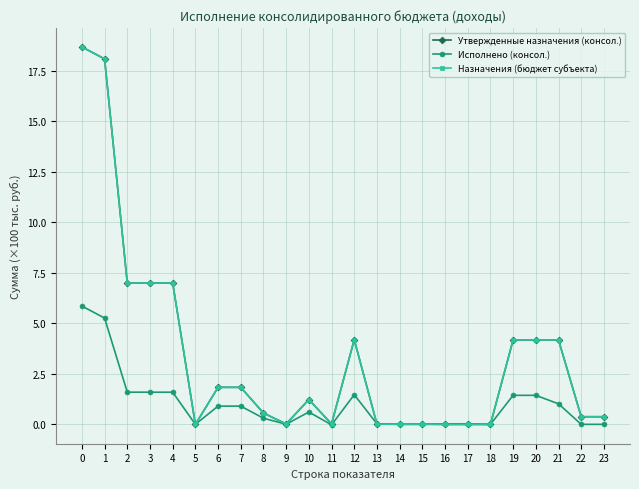

Is this an area chart (filled region under the line)?

No